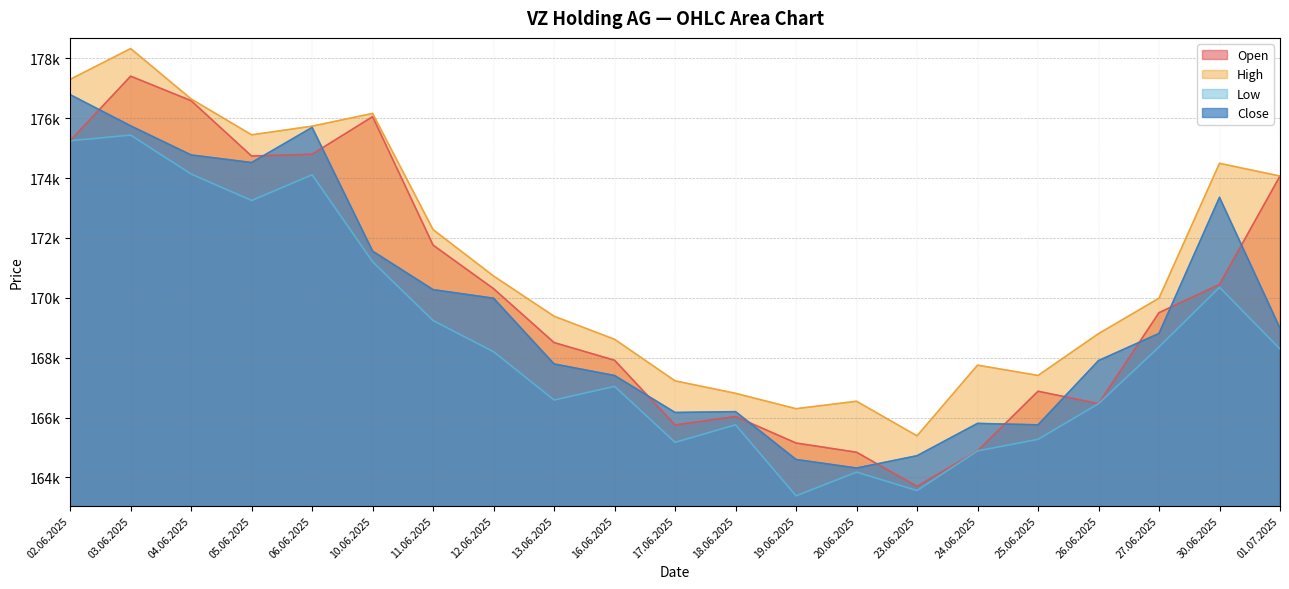

Which series has the largest total across all categories?

High